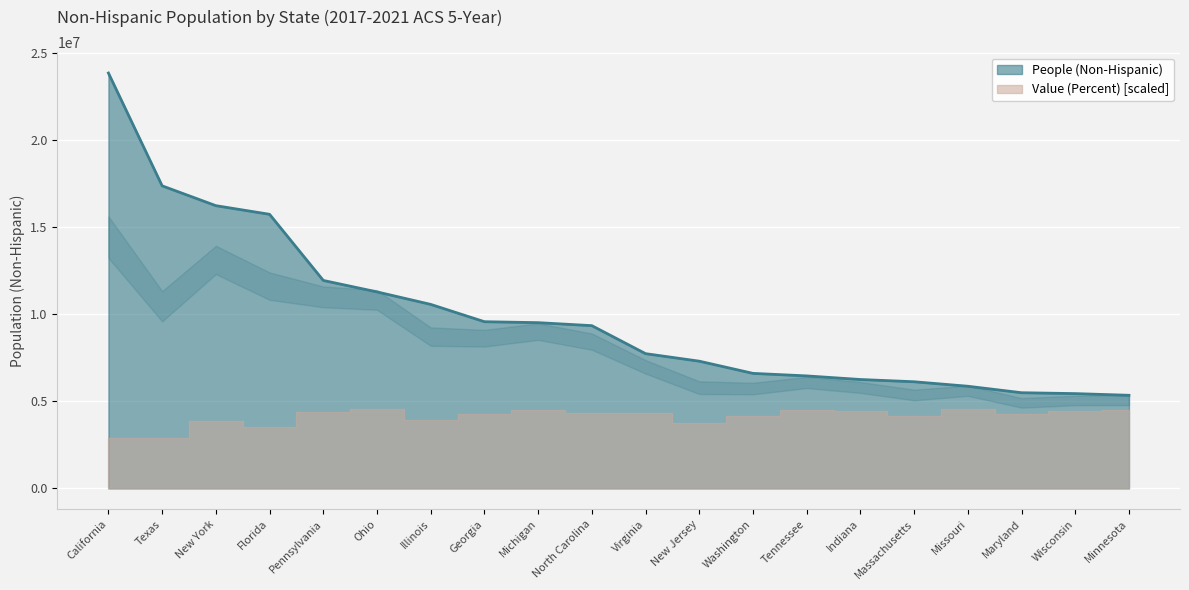

List the labels in order of value, smallest first.

Minnesota, Wisconsin, Maryland, Missouri, Massachusetts, Indiana, Tennessee, Washington, New Jersey, Virginia, North Carolina, Michigan, Georgia, Illinois, Ohio, Pennsylvania, Florida, New York, Texas, California